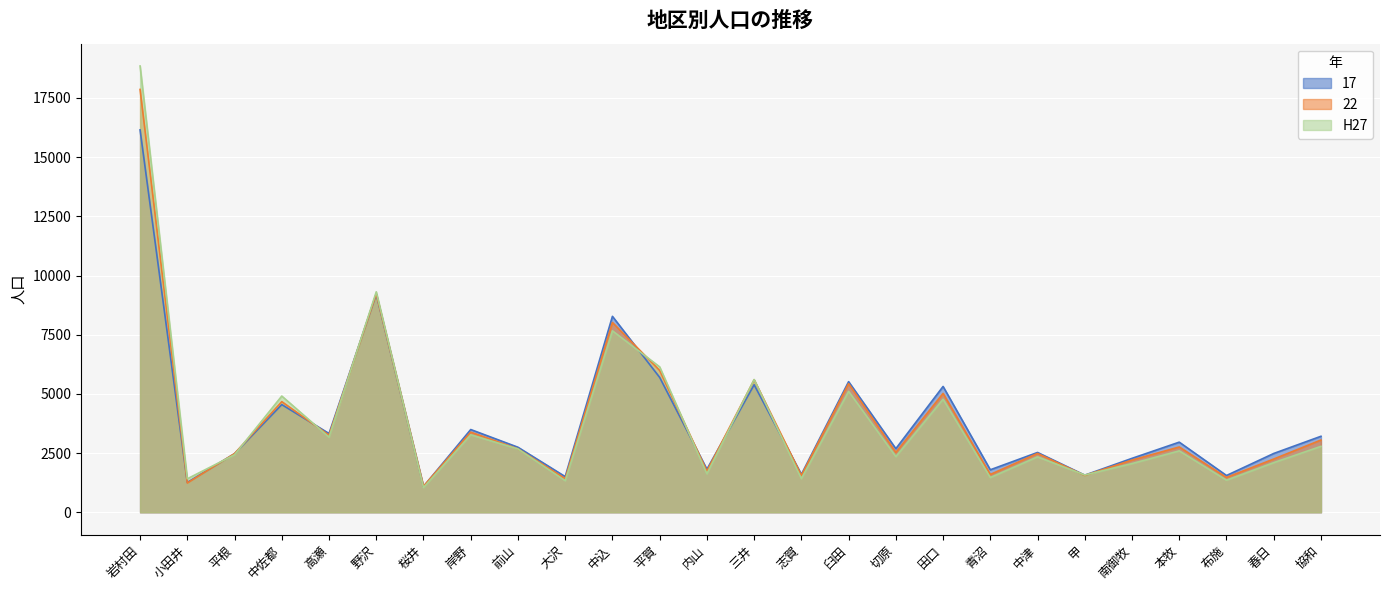

What is the difference between the highest and lowest values at 本牧?

368